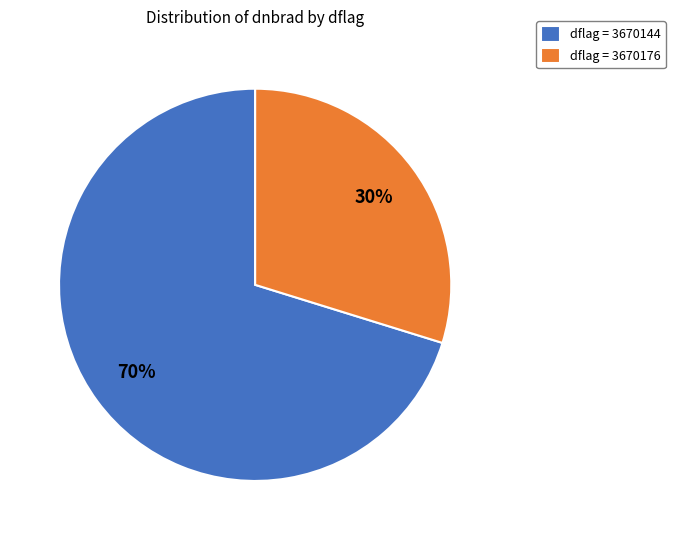

Do dflag = 3670144 and dflag = 3670176 together represent more than half of the pie?

Yes